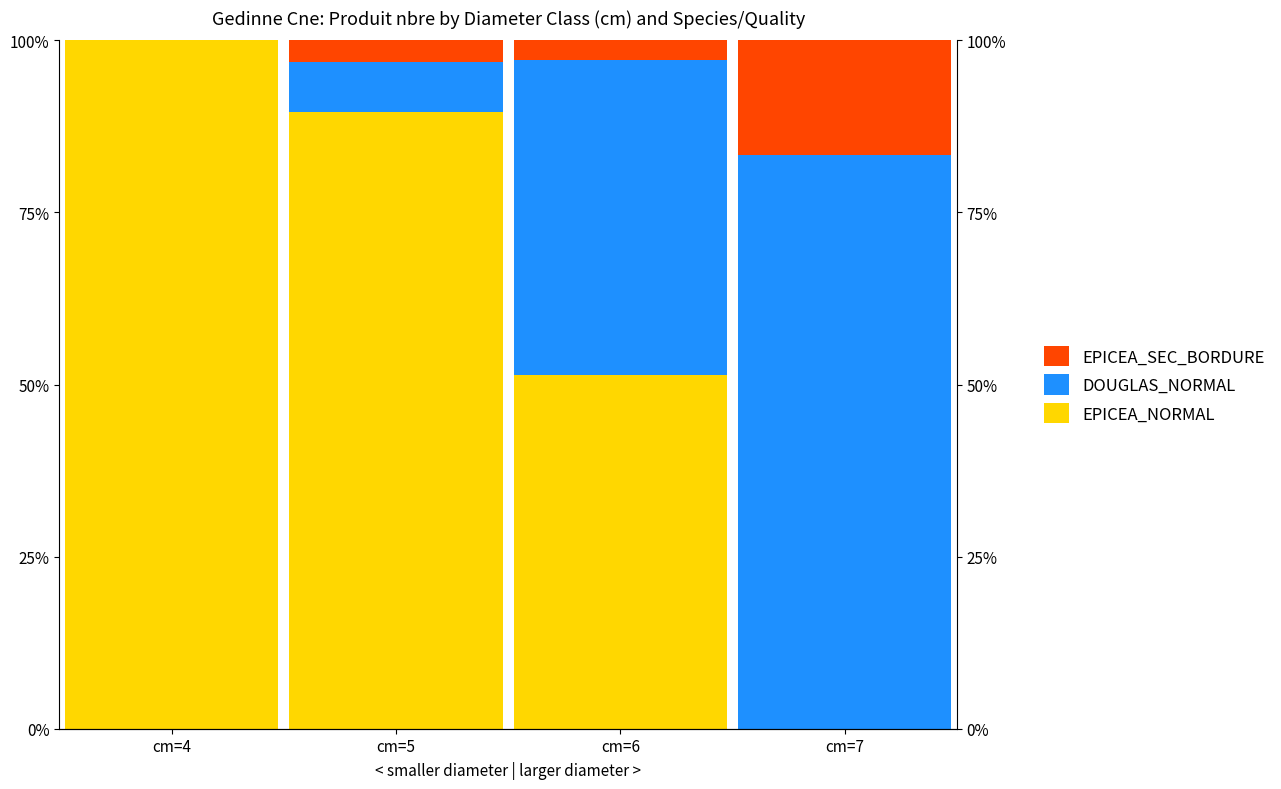

True or false: EPICEA_SEC_BORDURE has a value of 0.6 at cm=5.

False